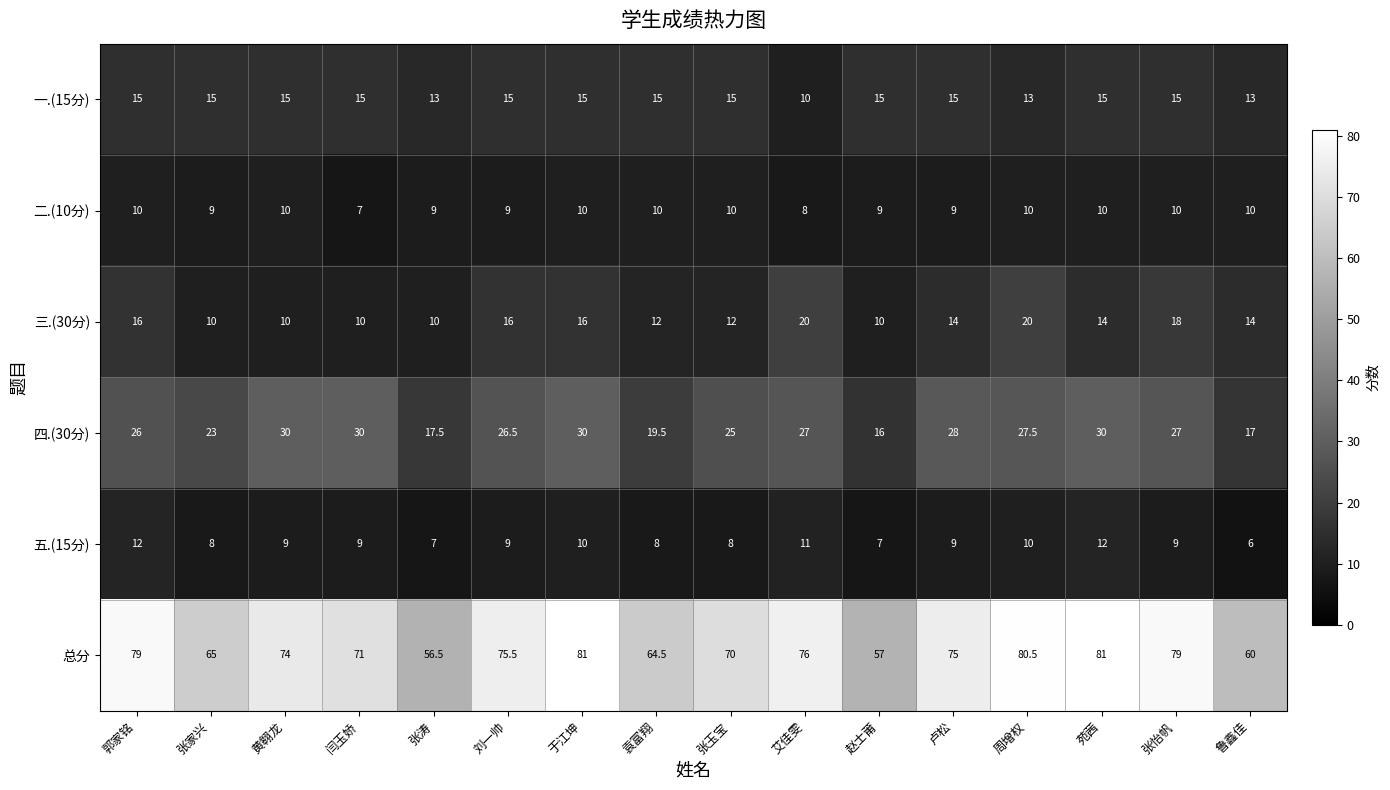

Rank the series by their maximum value, from lowest to highest.

二.(10分), 五.(15分), 一.(15分), 三.(30分), 四.(30分), 总分